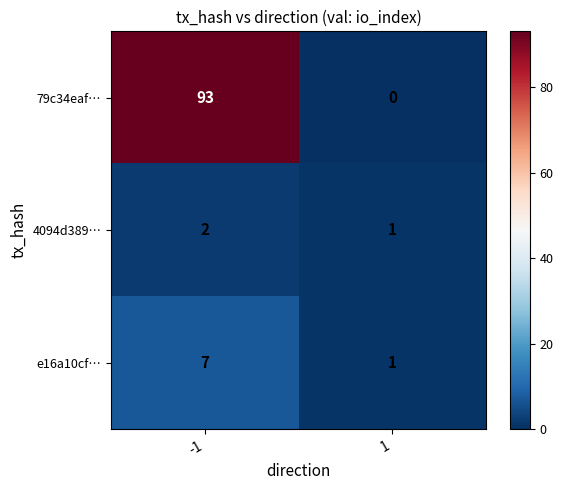

What is the maximum value shown in the chart?

93